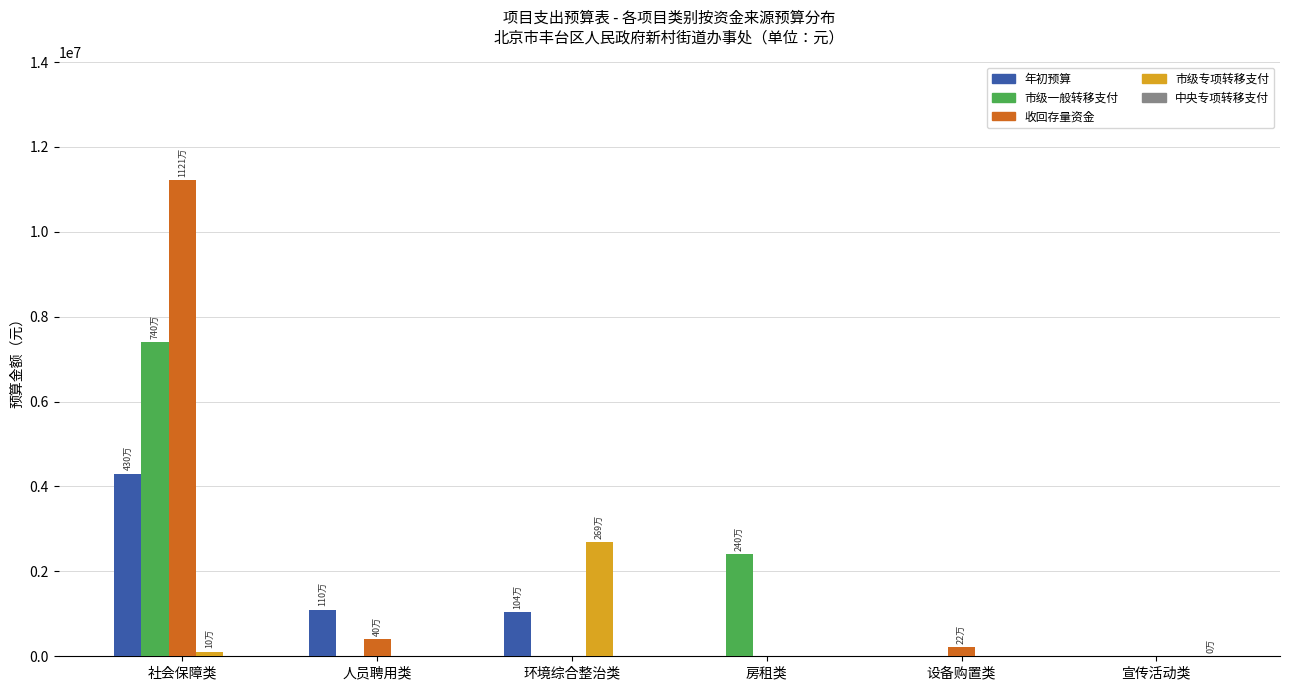

What is the total value across all series at 人员聘用类?

1503636.0